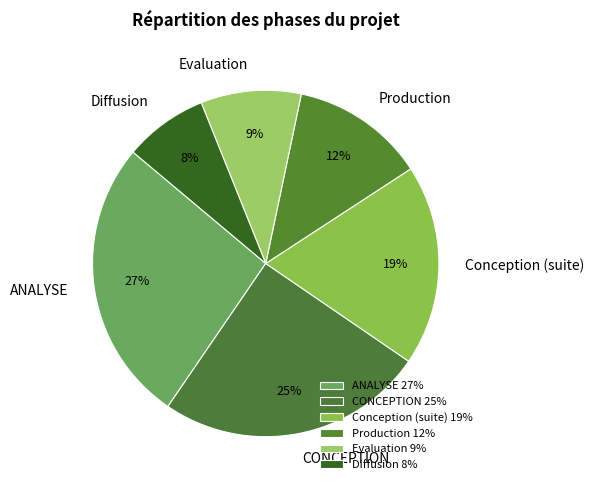

Which has a higher value, Production or Evaluation?

Production